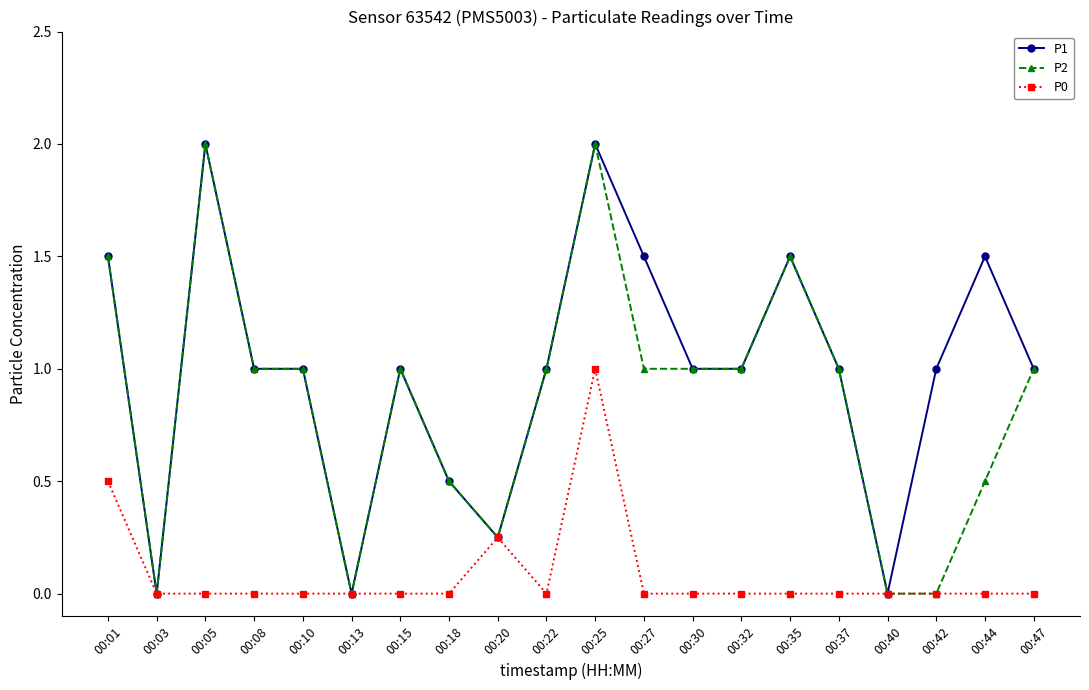

What is the spread (max minus min) of values at 00:42?

1.0